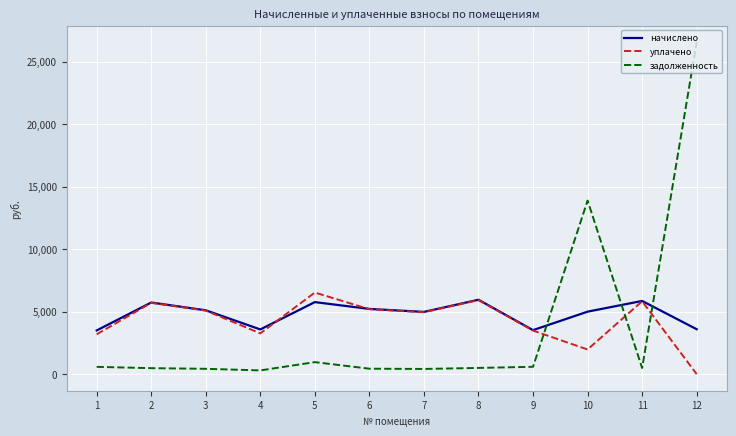

What is the minimum value for начислено?

3493.8